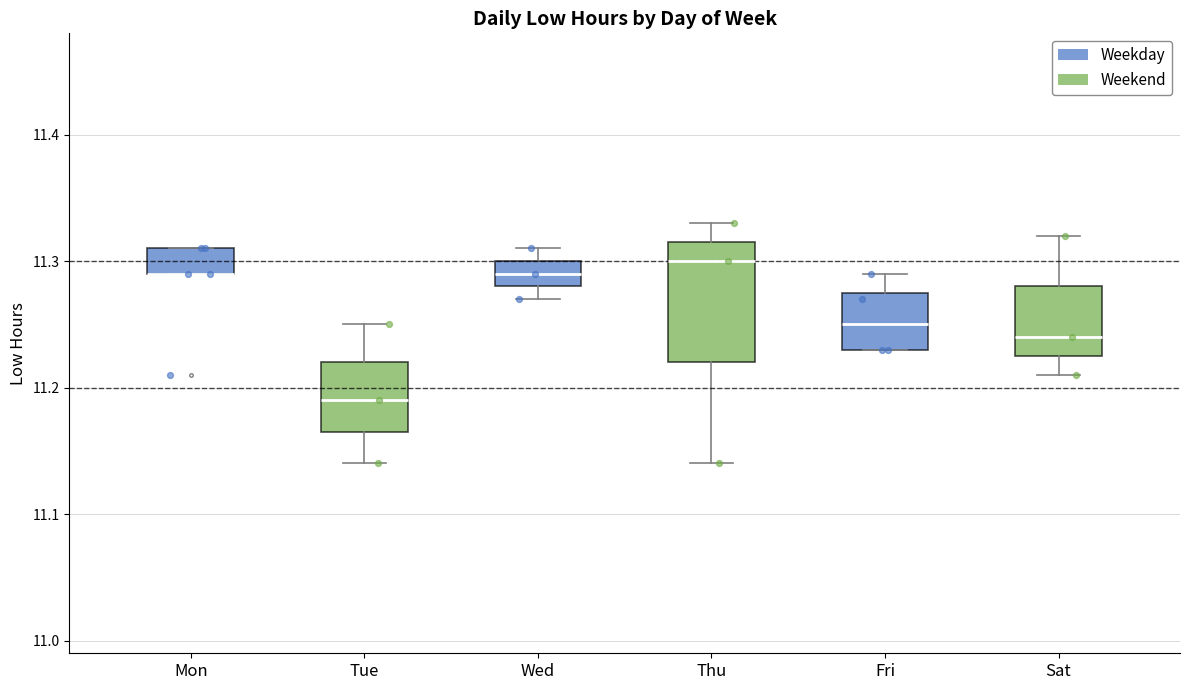

Which box is the tallest, from its lower edge to its upper edge?

Thu